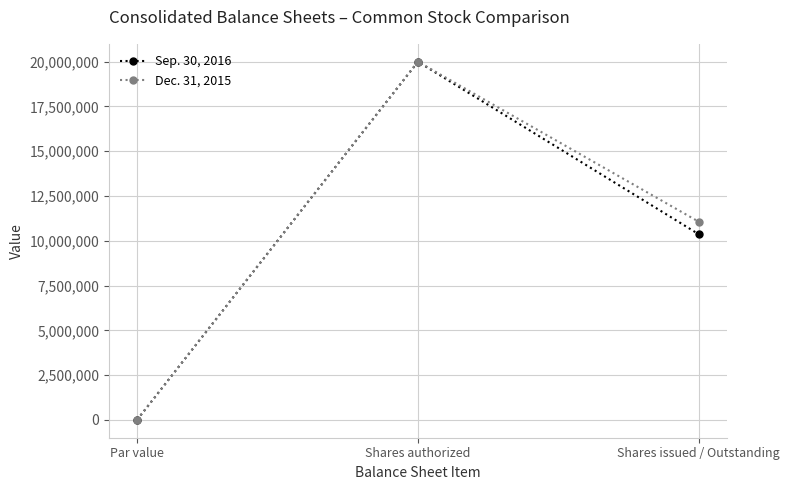

Which category has the lowest value across all series?

Par value